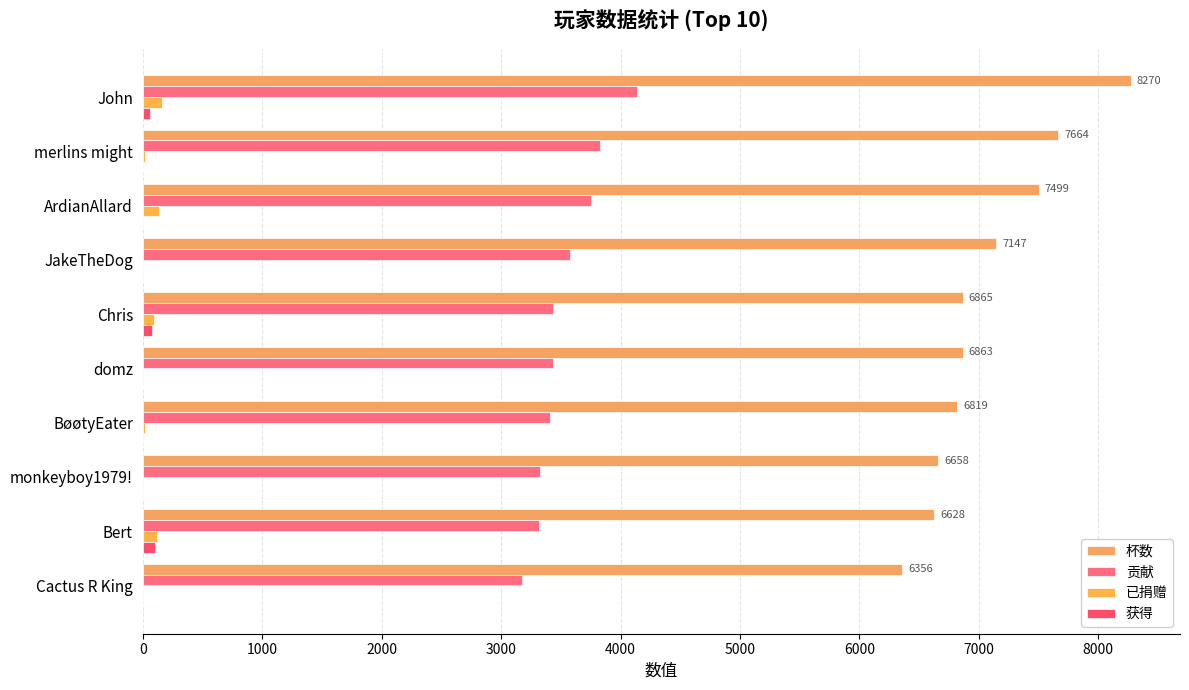

How many data points in 获得 are above 0?

3